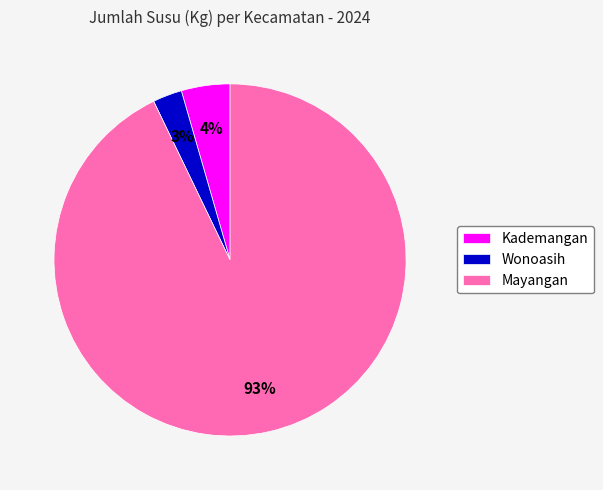

To the nearest percent, what is the difference between the largest and smallest slice percentages?

90%